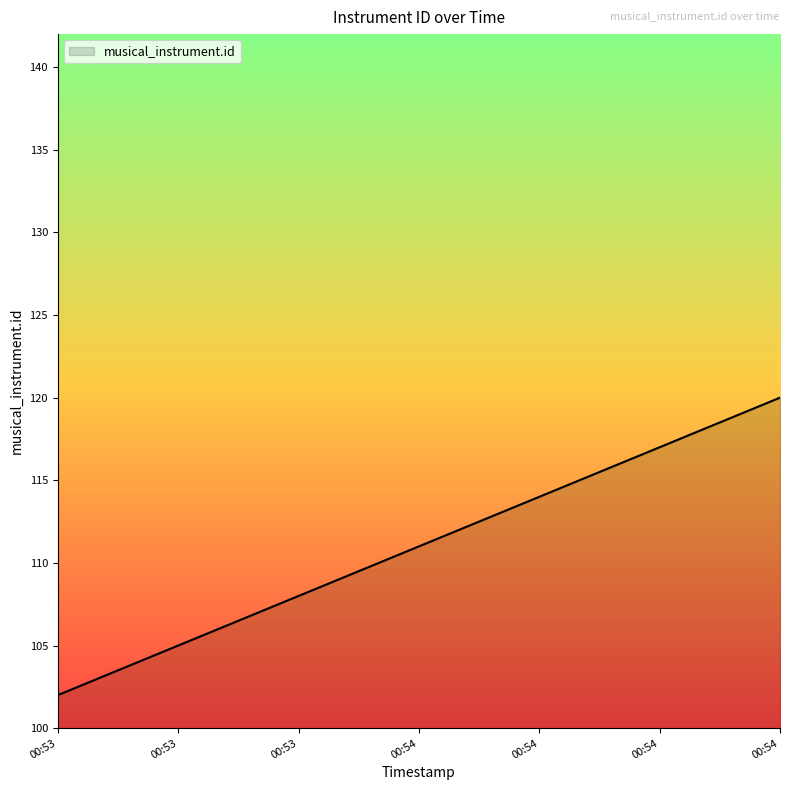

What is the difference between the maximum and minimum values?

18